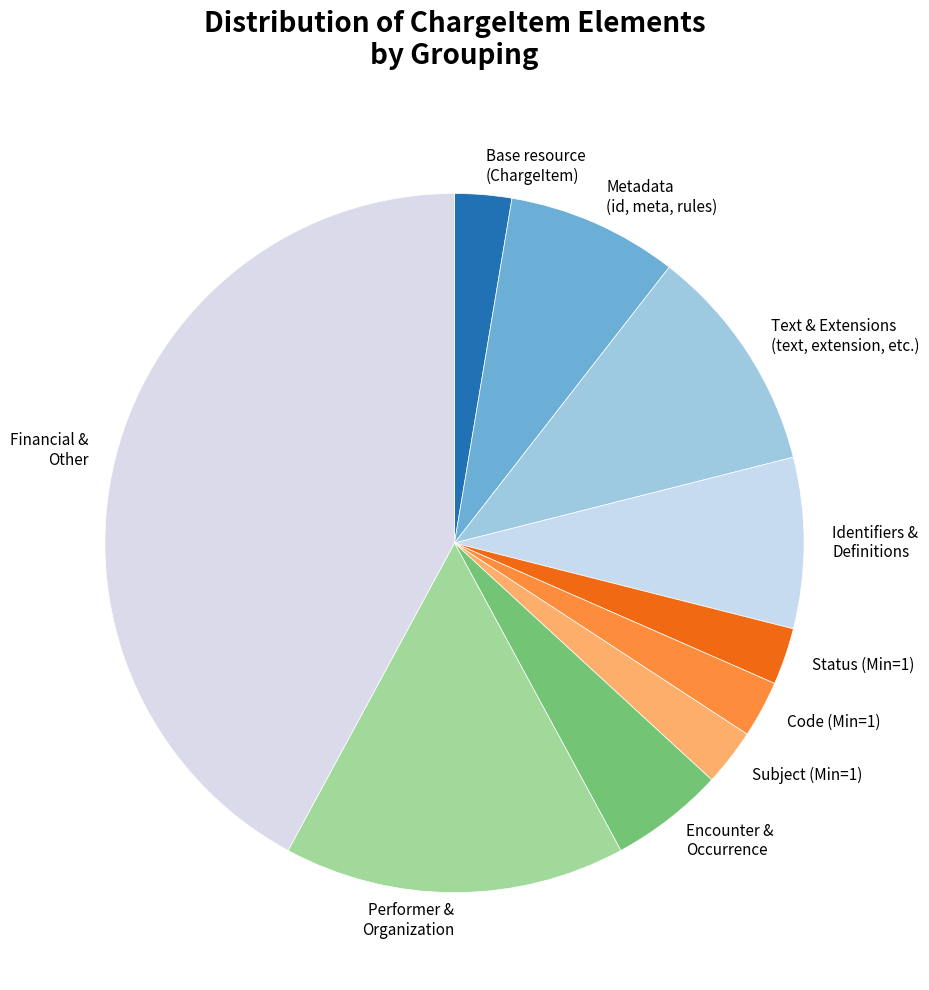

Count the number of slices in the pie.

10